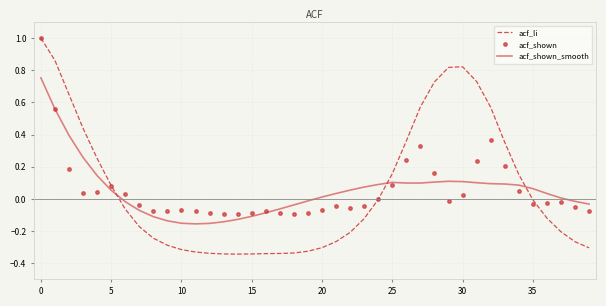

Which series has the largest range (max minus min)?

acf_li